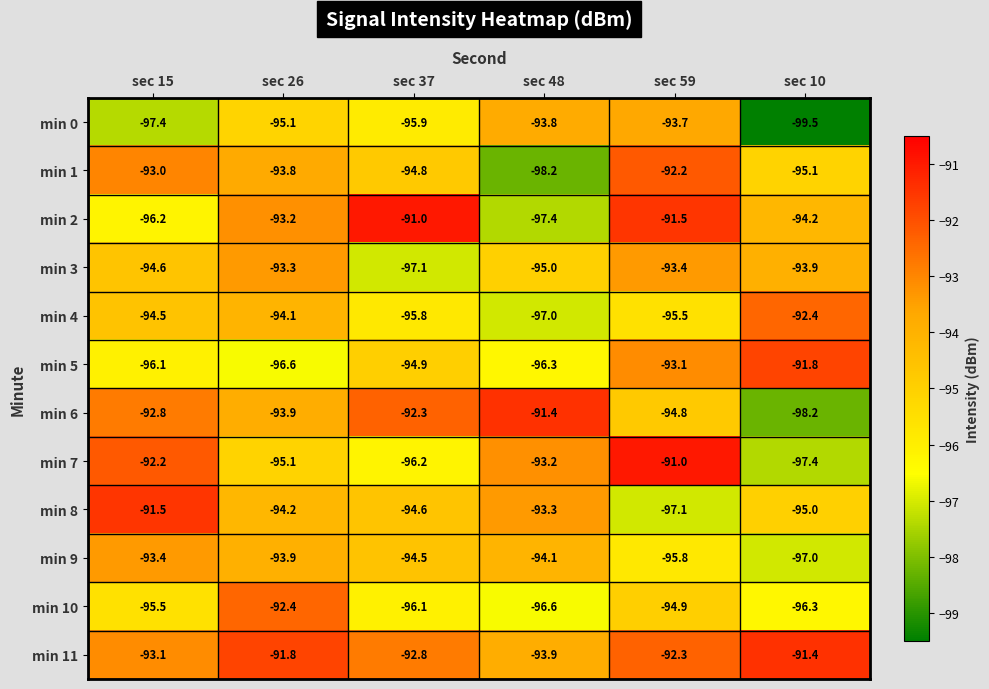

What is the spread (max minus min) of values at sec 59?

6.1